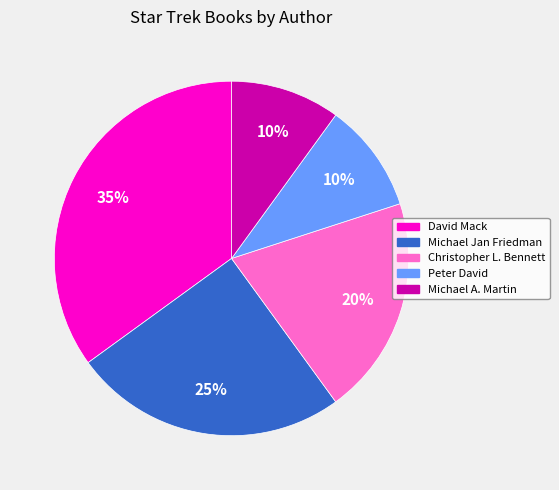

Does any single category account for the majority?

No